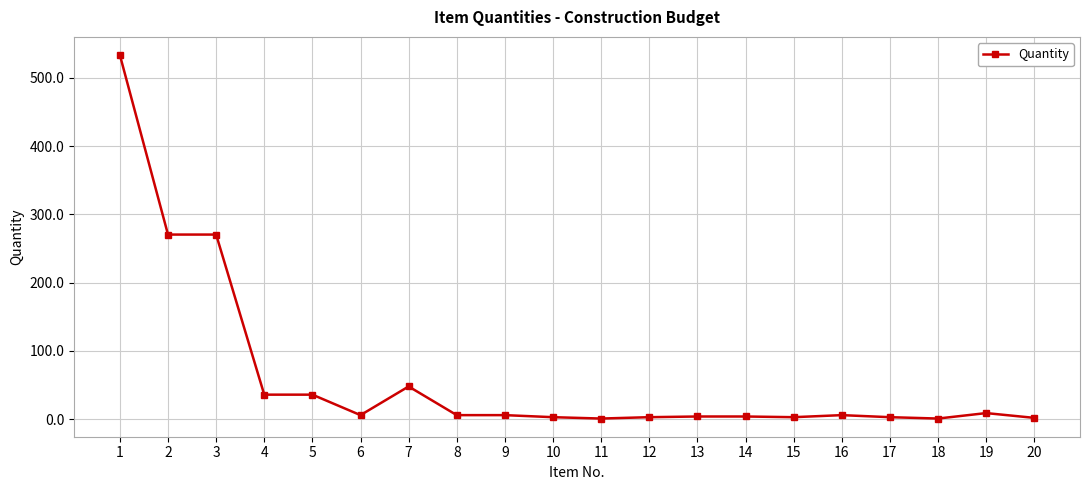

What is the value of the 2nd point from the left?

270.5